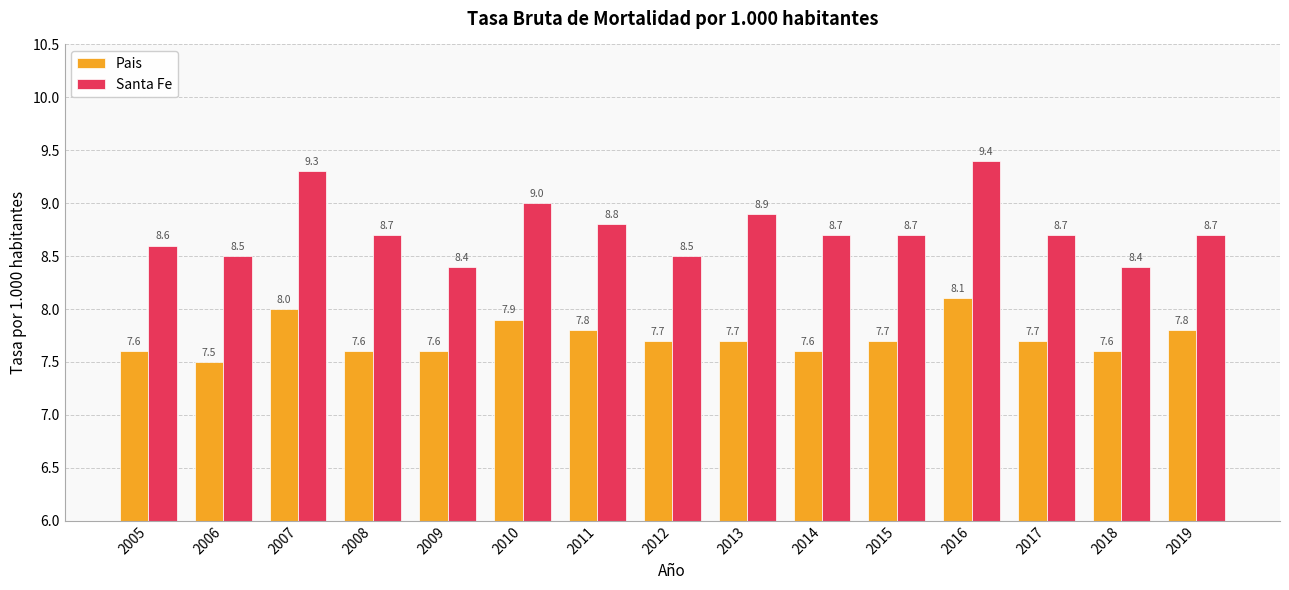

Reading left to right, list all the values displayed in this chart.

Pais: 7.6	7.5	8.0	7.6	7.6	7.9	7.8	7.7	7.7	7.6	7.7	8.1	7.7	7.6	7.8
Santa Fe: 8.6	8.5	9.3	8.7	8.4	9.0	8.8	8.5	8.9	8.7	8.7	9.4	8.7	8.4	8.7